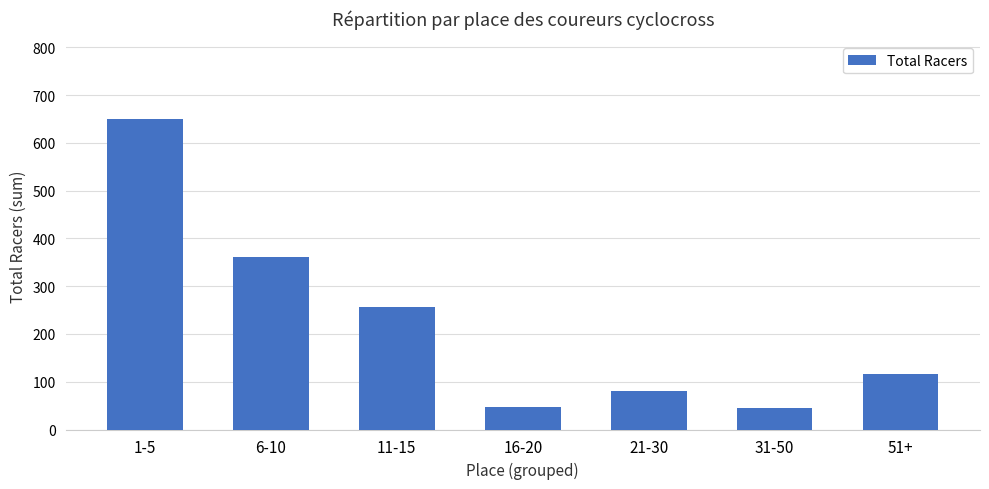

Between 16-20 and 6-10, which is larger?

6-10